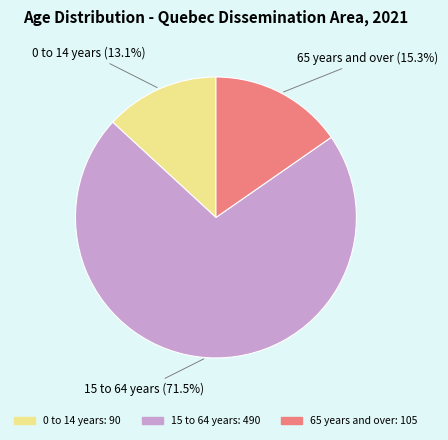

The 0 to 14 years slice represents 13% of the pie. True or false?

True